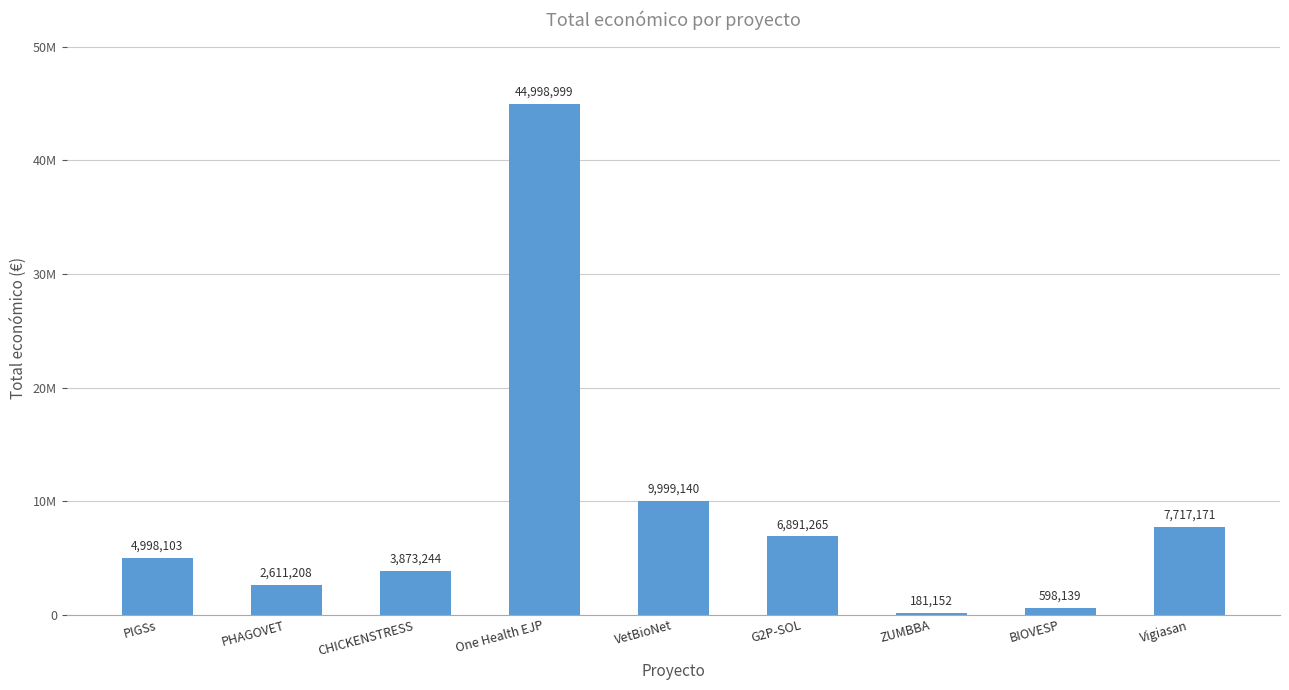

What is the label of the 5th bar from the right?

VetBioNet